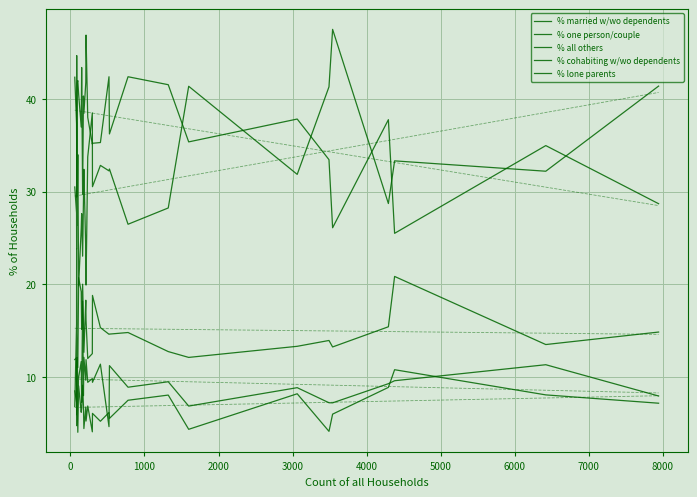

What is the sum of all % one person/couple values?

941.4